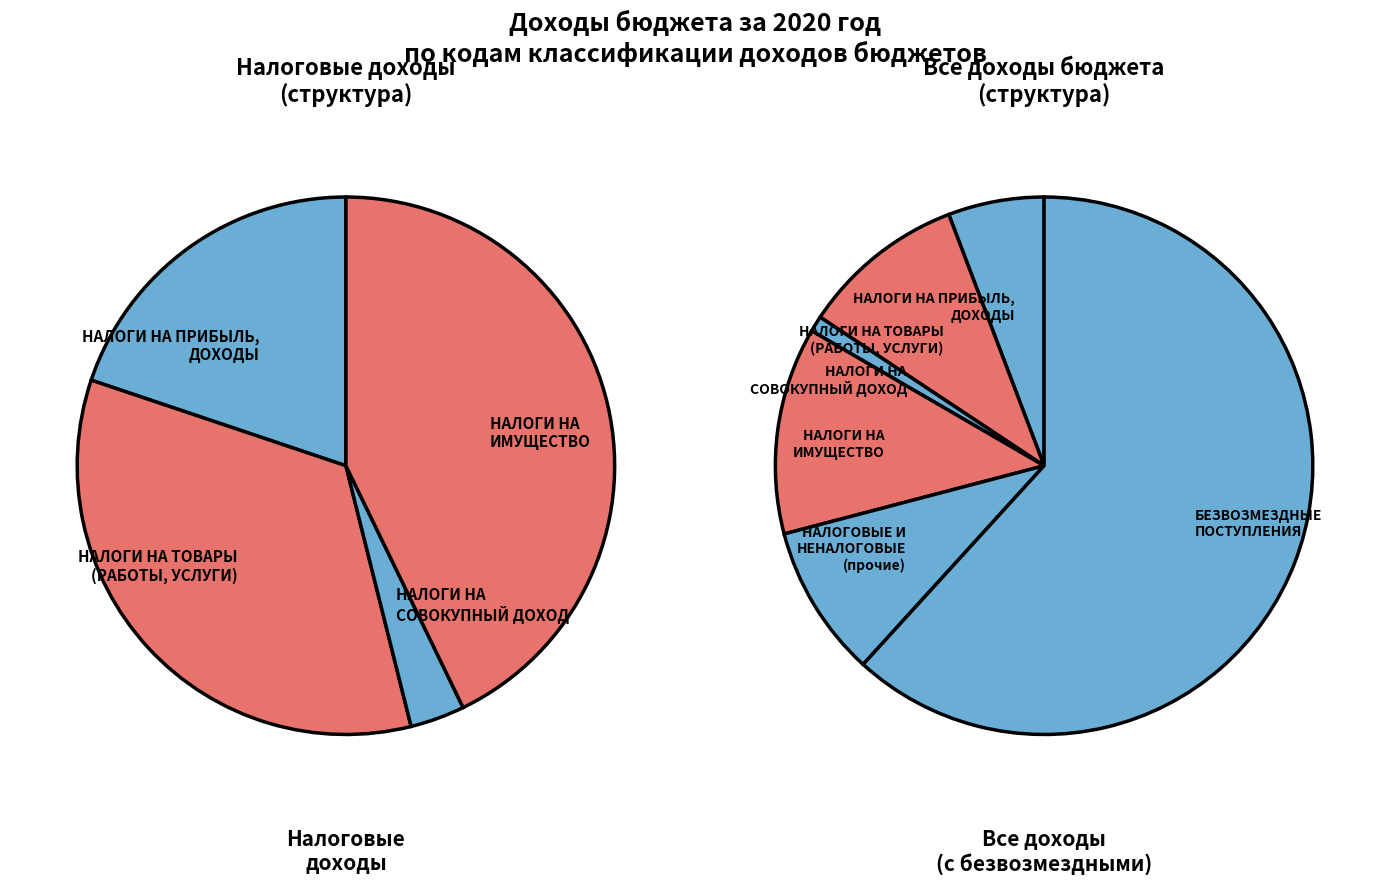

Which slice is the largest?

БЕЗВОЗМЕЗДНЫЕ ПОСТУПЛЕНИЯ